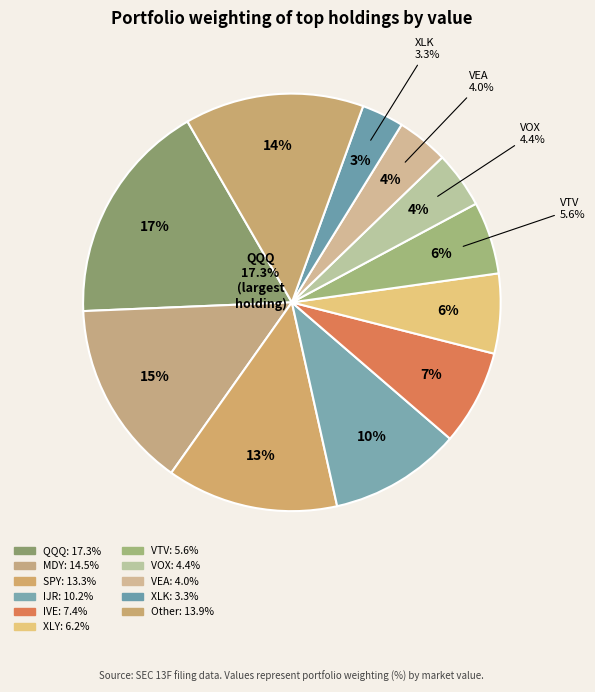

Does Other account for over 50% of the chart?

No